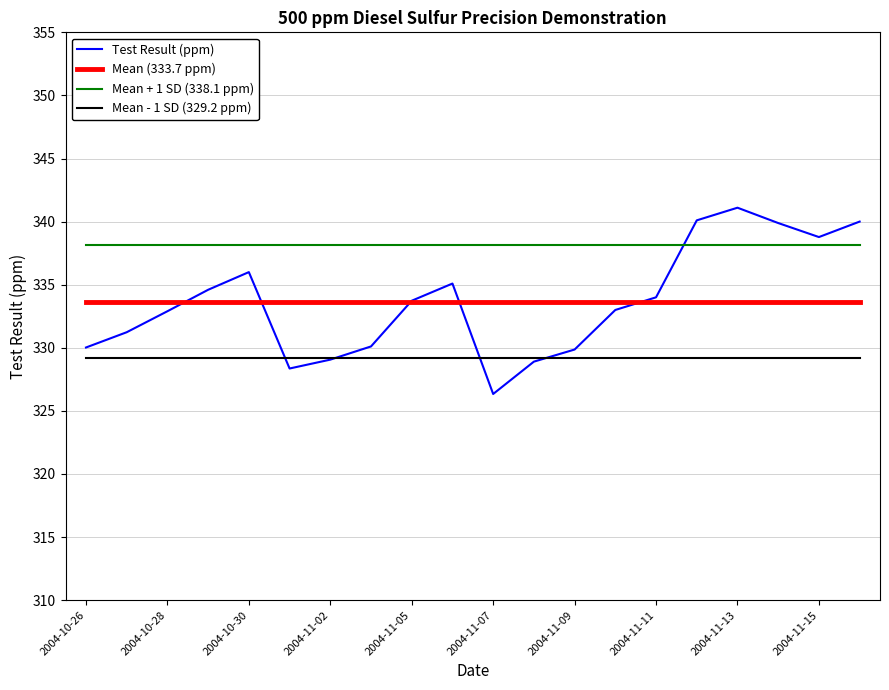

The Test Result (ppm) series shows 494.7 at 2004-10-28. True or false?

False